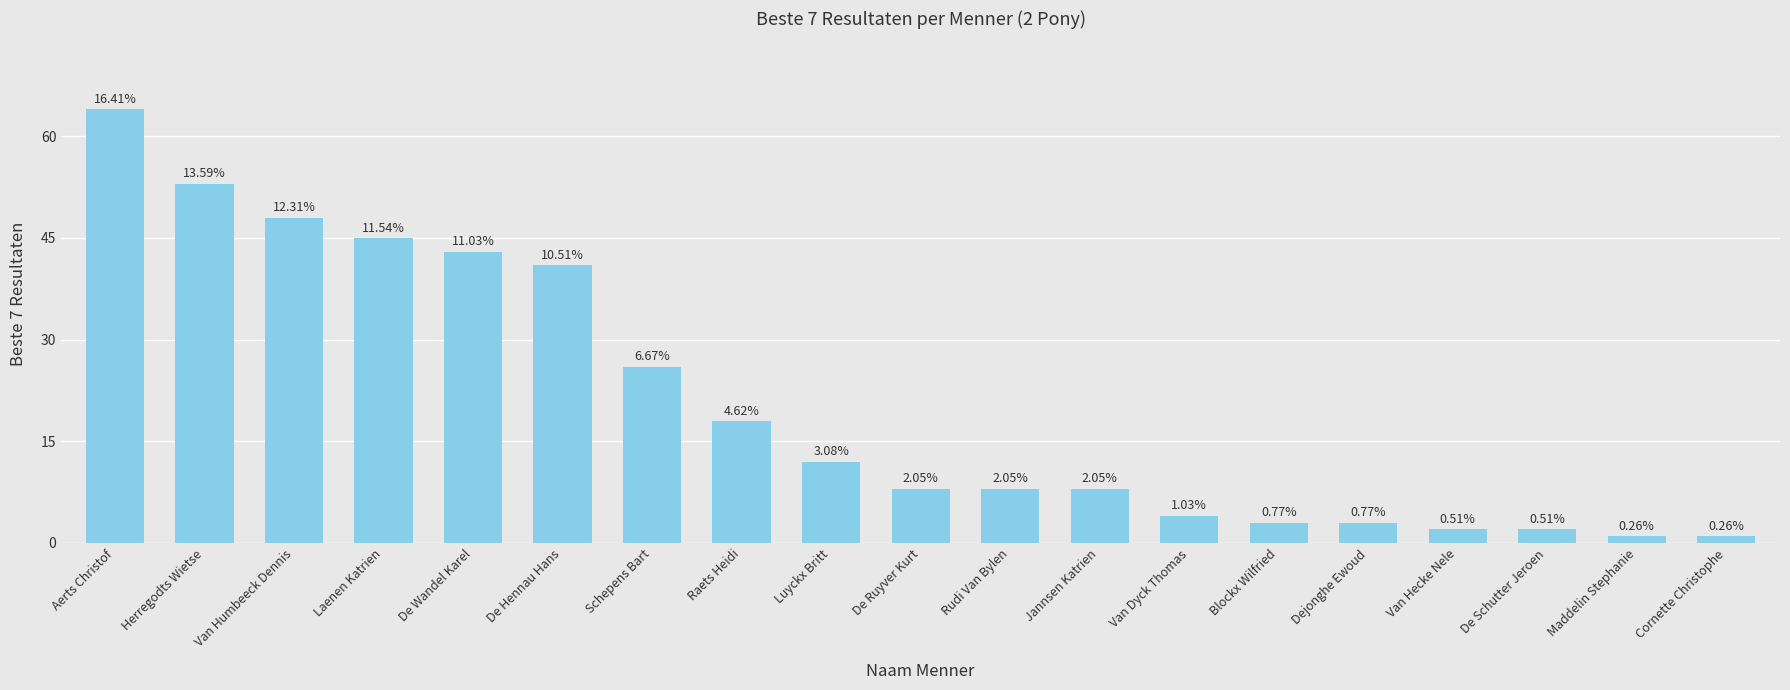

How many bars are there in total?

19